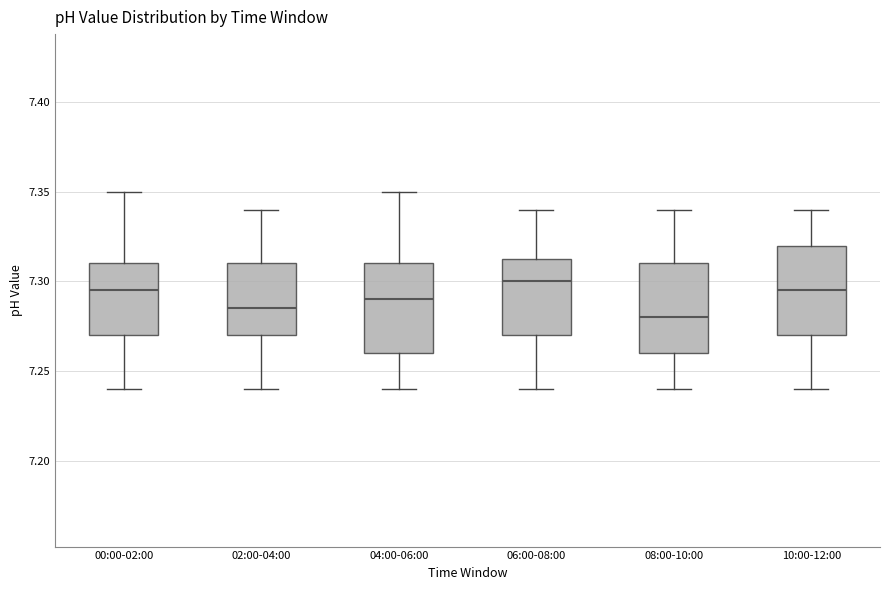

Where is the lower edge of the box for 00:00-02:00 on the y-axis? The values are not printed on the chart, so give them approximately, as read against the axis.

7.270